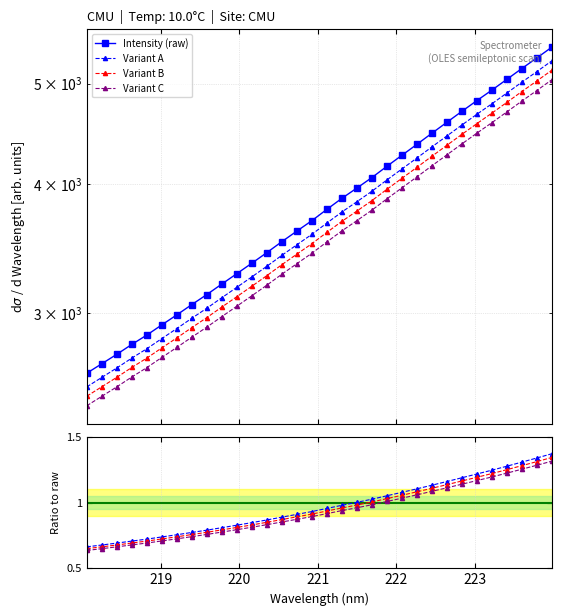

What is the difference between the second highest and minimum values in the Variant B series?

0.7